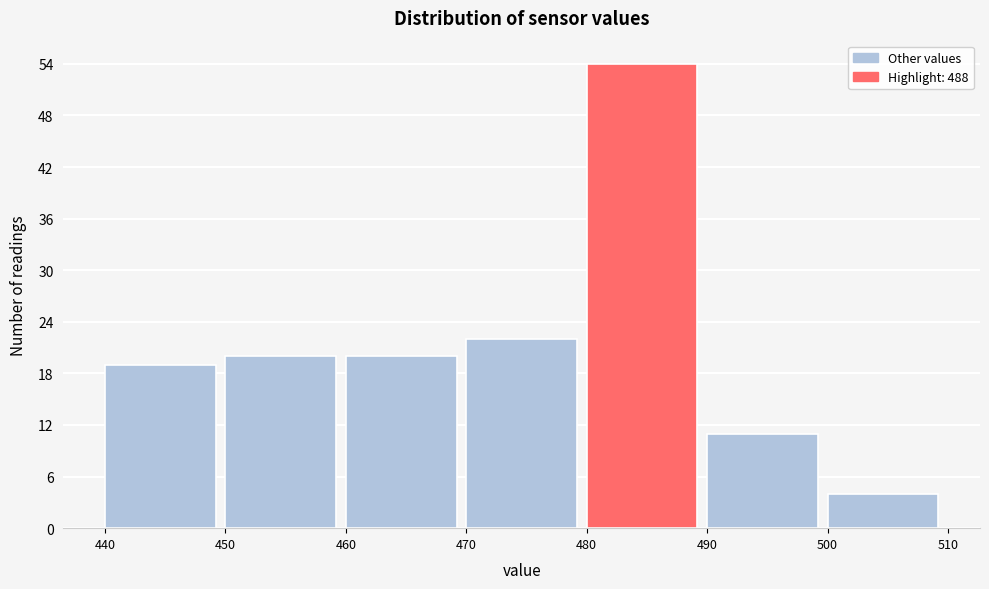

Reading left to right, transcribe this chart: for each bar, give the range it covers on the x-axis and its height. The values are not printed on the chart, so give them approximately, as read against the axis.

440 to 450: 19
450 to 460: 20
460 to 470: 20
470 to 480: 22
480 to 490: 54
490 to 500: 11
500 to 510: 4